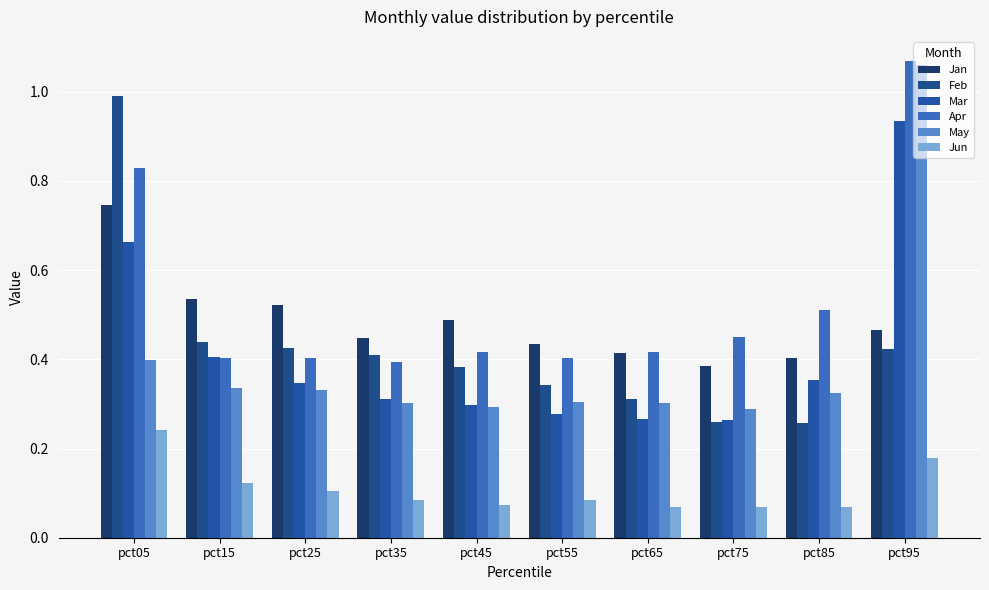

At which label is Apr closest to 0?

pct35